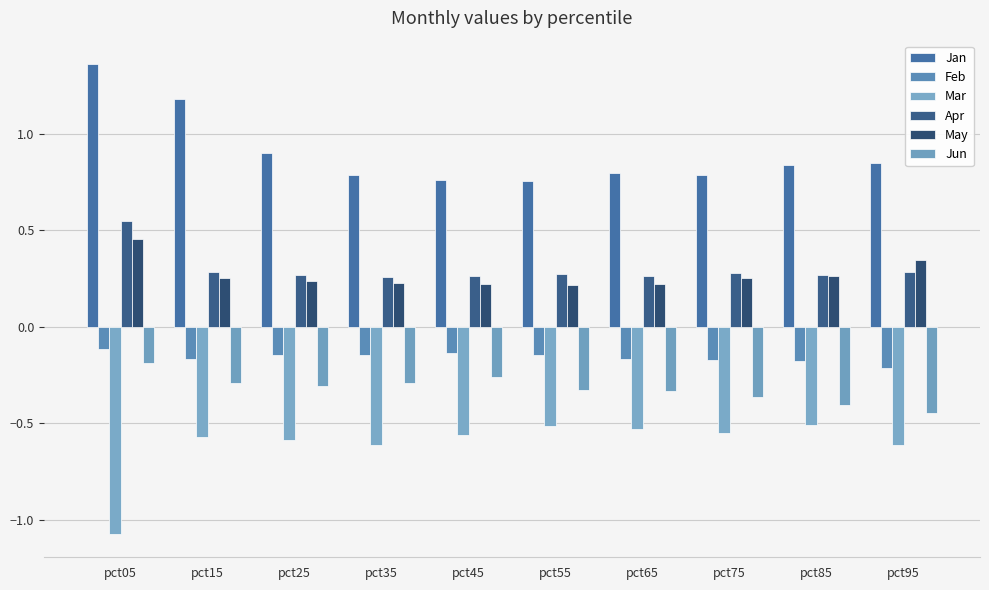

Reading right to left, what are all the values shown in this chart?

Jan: 0.8	0.8	0.8	0.8	0.8	0.8	0.8	0.9	1.2	1.4
Feb: -0.2	-0.2	-0.2	-0.2	-0.1	-0.1	-0.1	-0.1	-0.2	-0.1
Mar: -0.6	-0.5	-0.6	-0.5	-0.5	-0.6	-0.6	-0.6	-0.6	-1.1
Apr: 0.3	0.3	0.3	0.3	0.3	0.3	0.3	0.3	0.3	0.5
May: 0.3	0.3	0.3	0.2	0.2	0.2	0.2	0.2	0.3	0.5
Jun: -0.4	-0.4	-0.4	-0.3	-0.3	-0.3	-0.3	-0.3	-0.3	-0.2